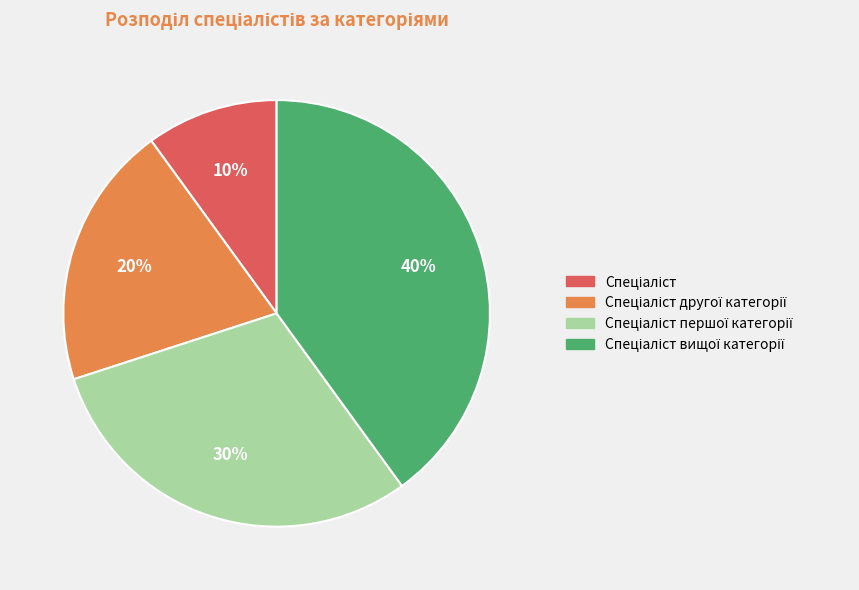

How many segments does this pie chart have?

4